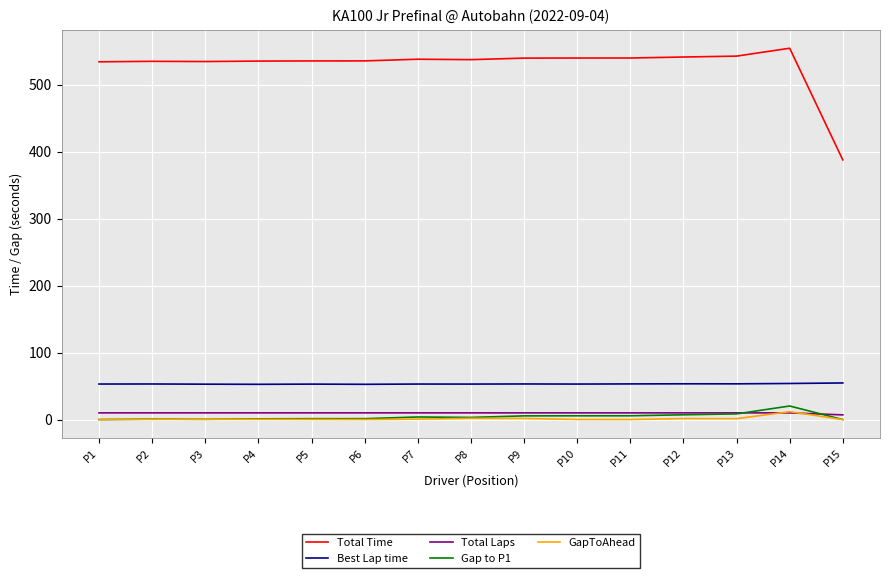

Which series has the largest total across all categories?

Total Time